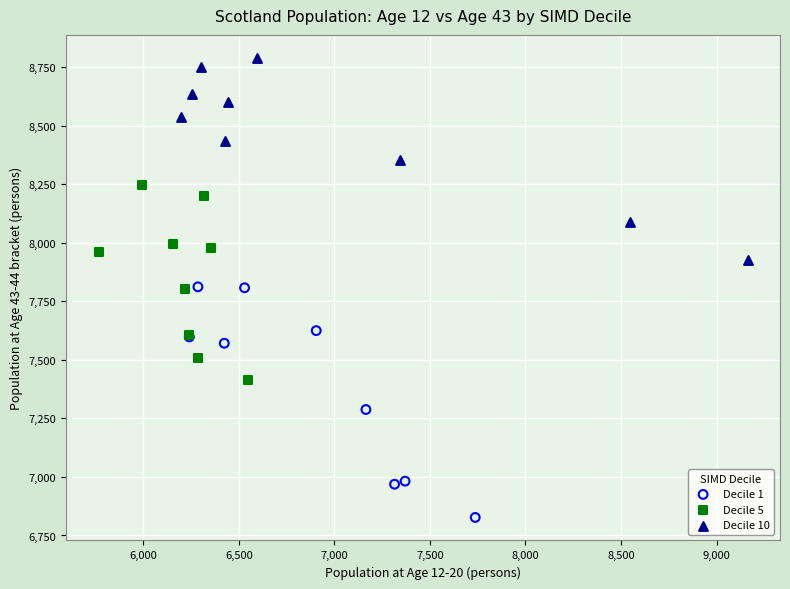

Which series reaches the maximum Y coordinate?

Decile 10